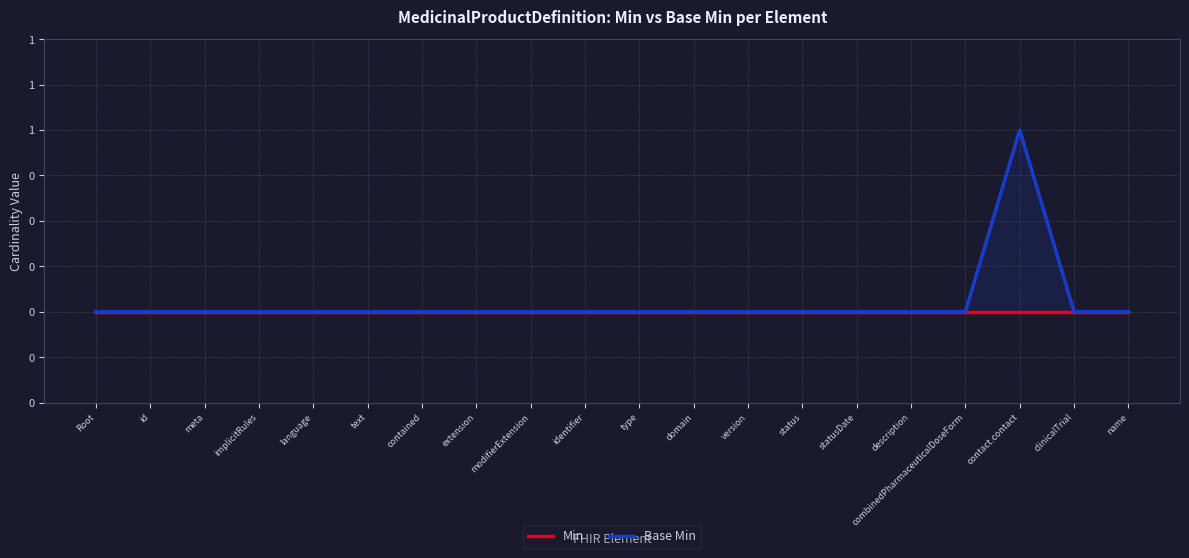

At which label is Min closest to 0?

Root